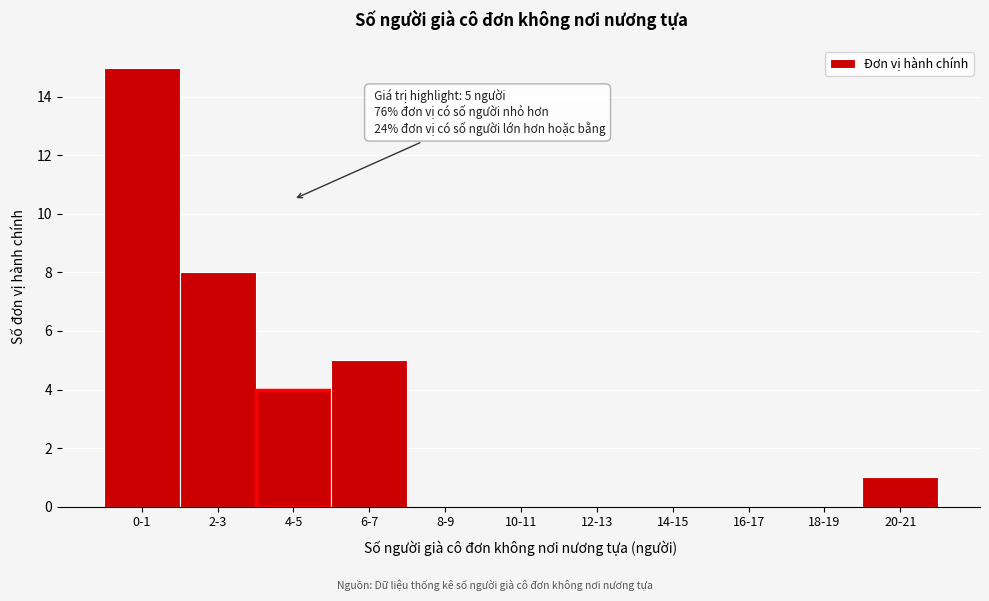

Reading left to right, list all the values displayed in this chart.

0-1=15	2-3=8	4-5=4	6-7=5	8-9=0	10-11=0	12-13=0	14-15=0	16-17=0	18-19=0	20-21=1